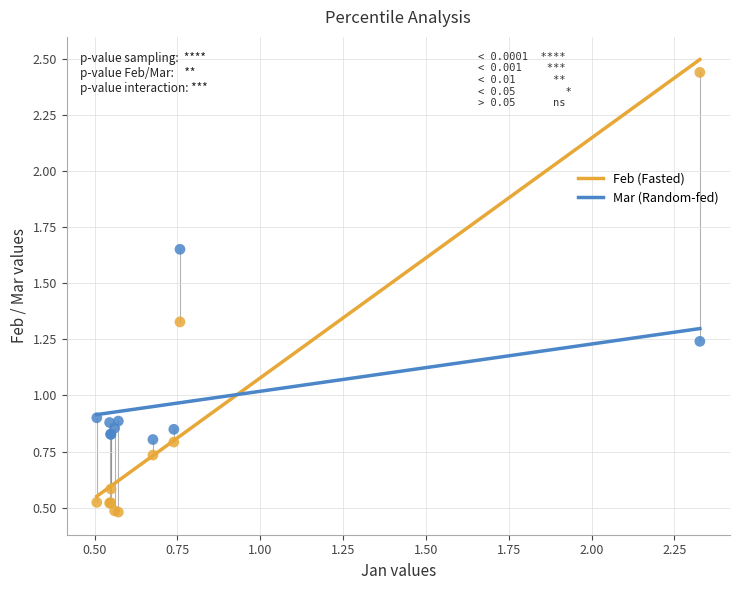

What is the X range (max minus min) for the scatter plot?

1.8